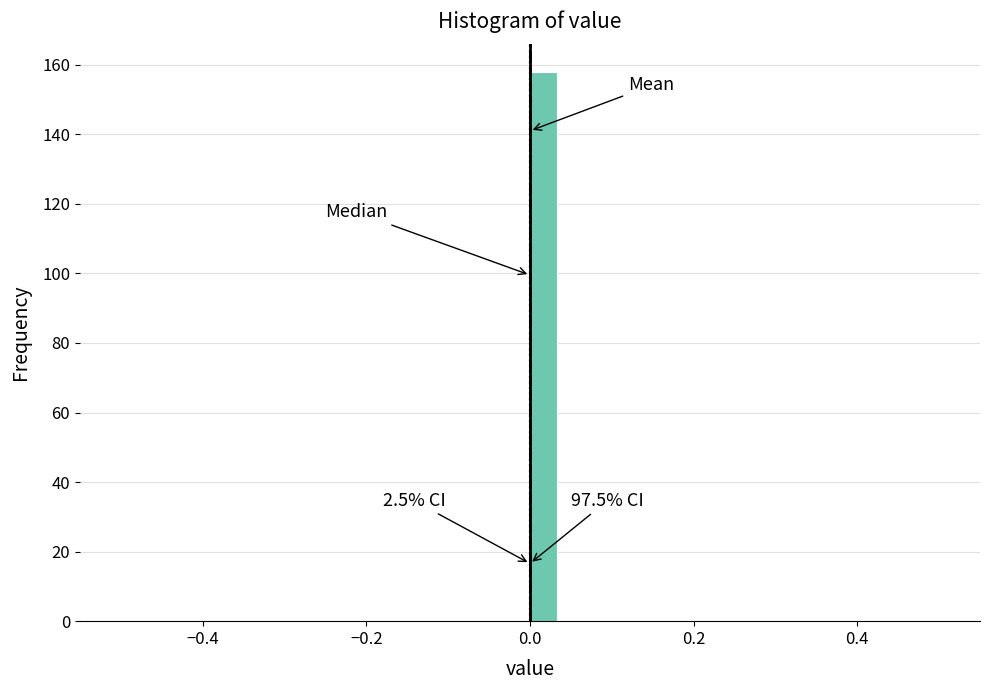

Read against the x-axis, roughly where is the centre of the tallest bar?

0.02